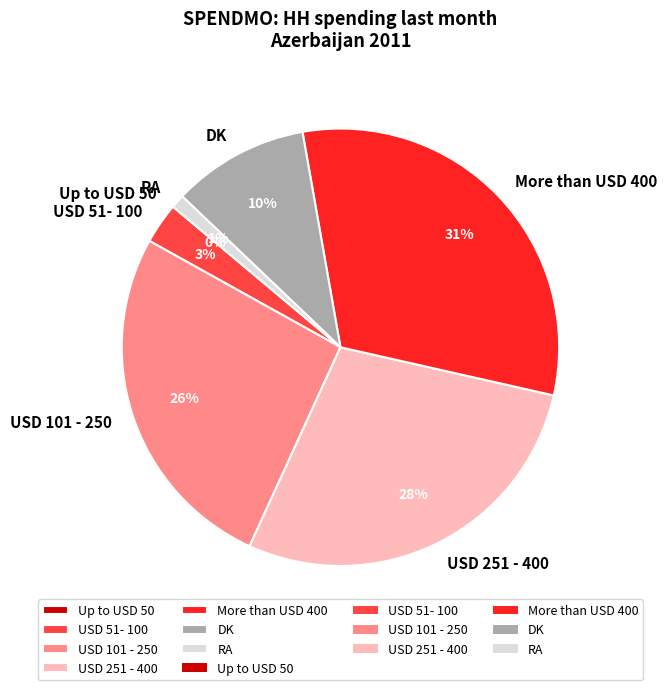

Count the number of slices in the pie.

7